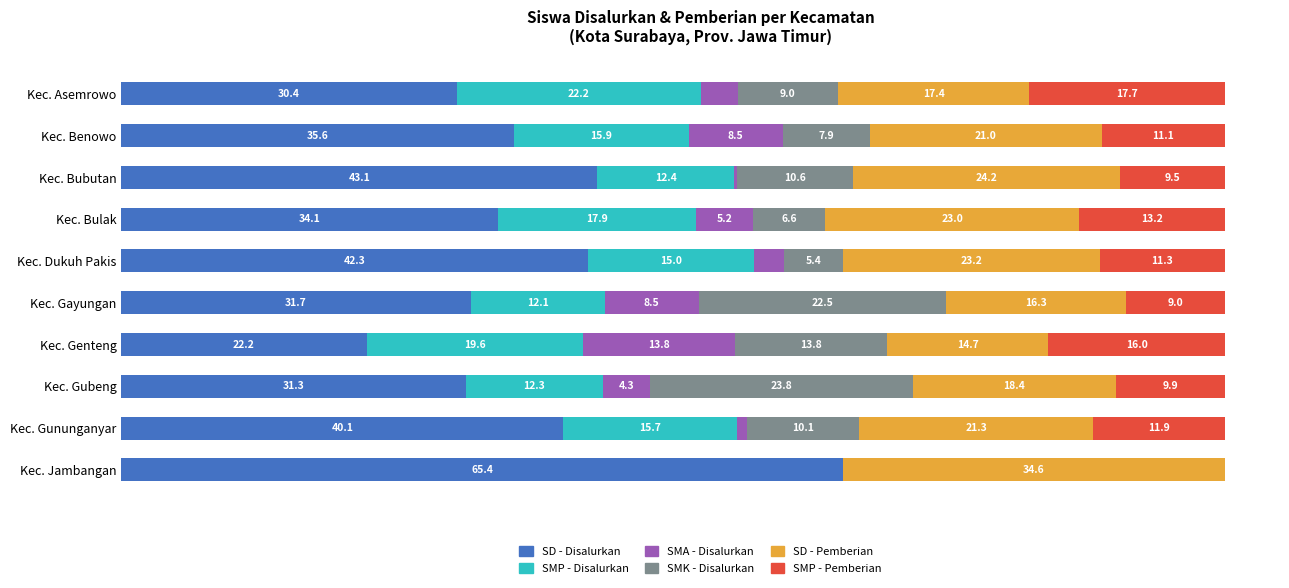

Where is SD - Disalurkan nearest to the value 43?

Kec. Bubutan